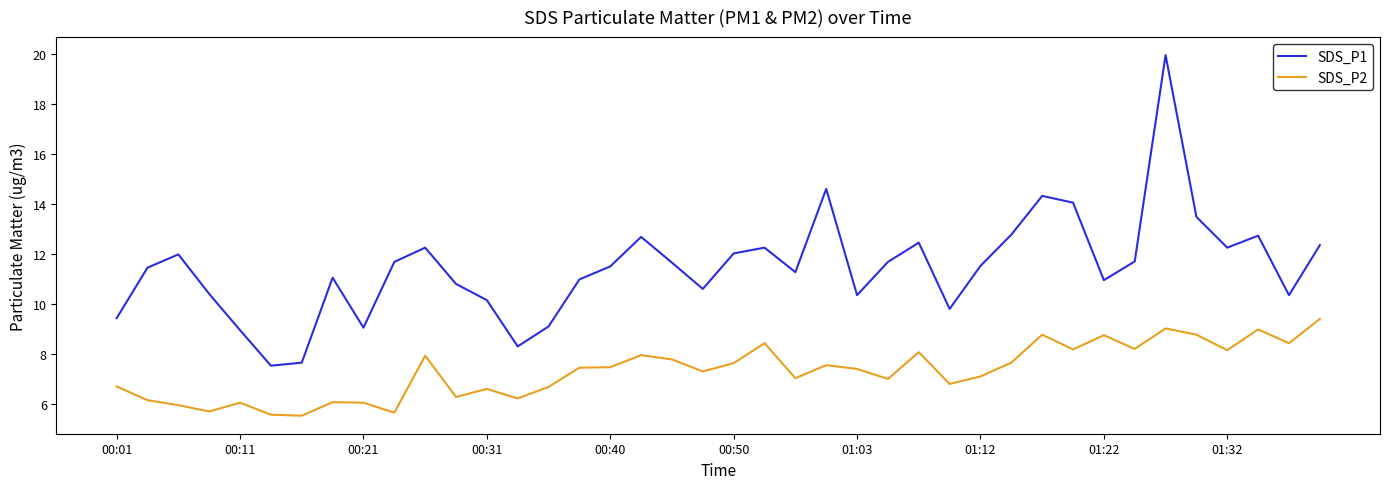

True or false: SDS_P2 and SDS_P1 cross at least once.

False